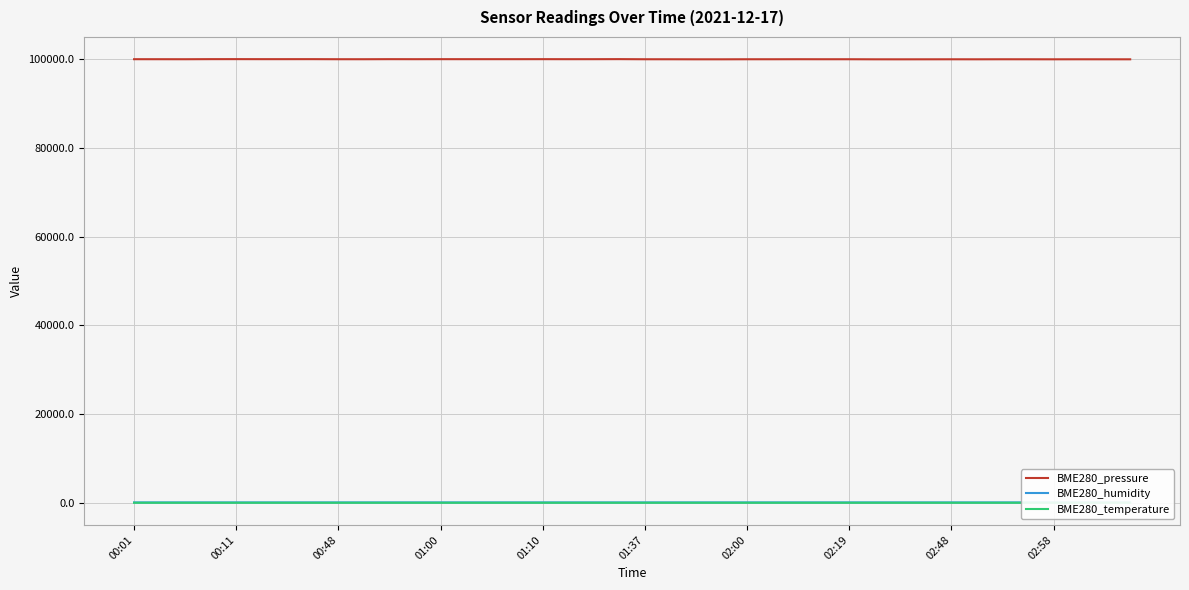

What is the highest value of the BME280_humidity series?

82.6